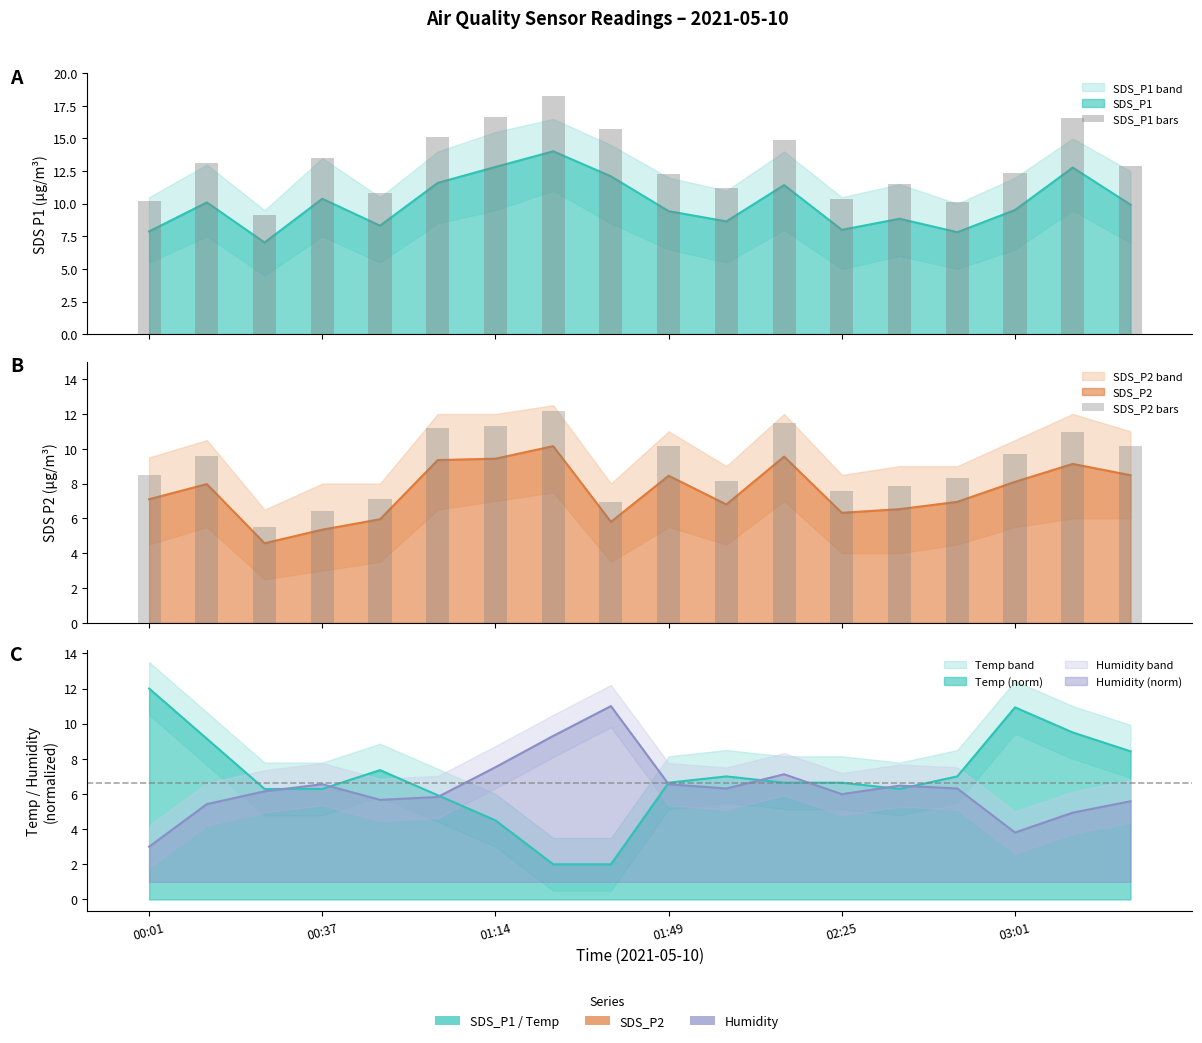

What is the approximate value of SDS_P1 bars at 02:25?

10.8